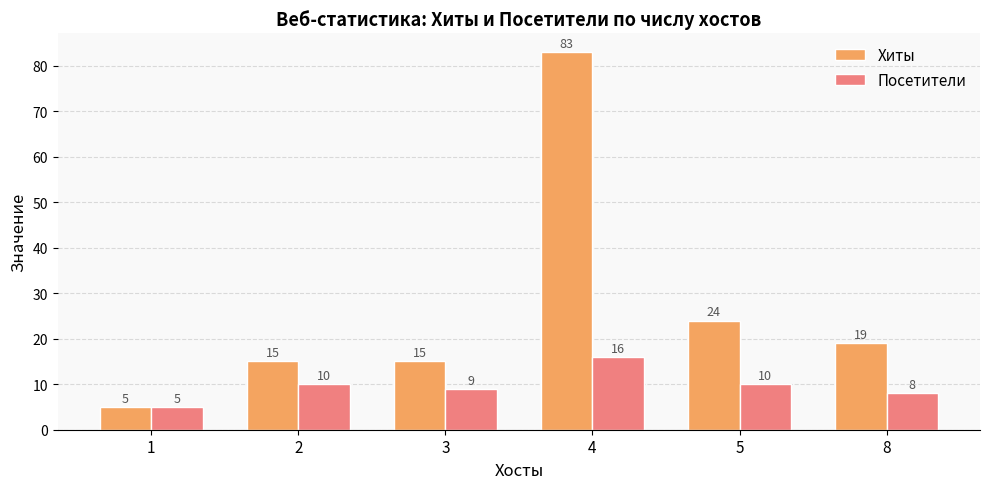

What is the difference between the maximum and minimum values in the Посетители series?

11